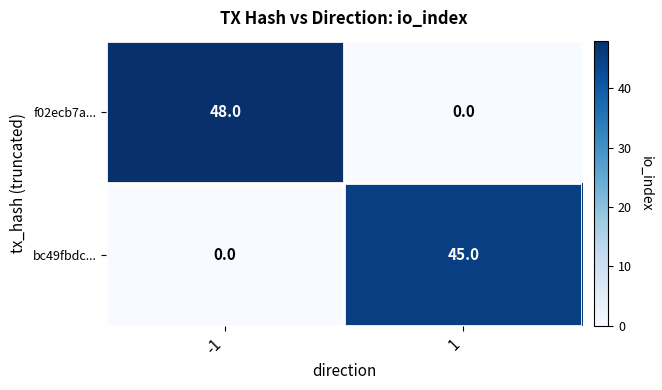

How many values in the f02ecb7a... series are below 48?

1